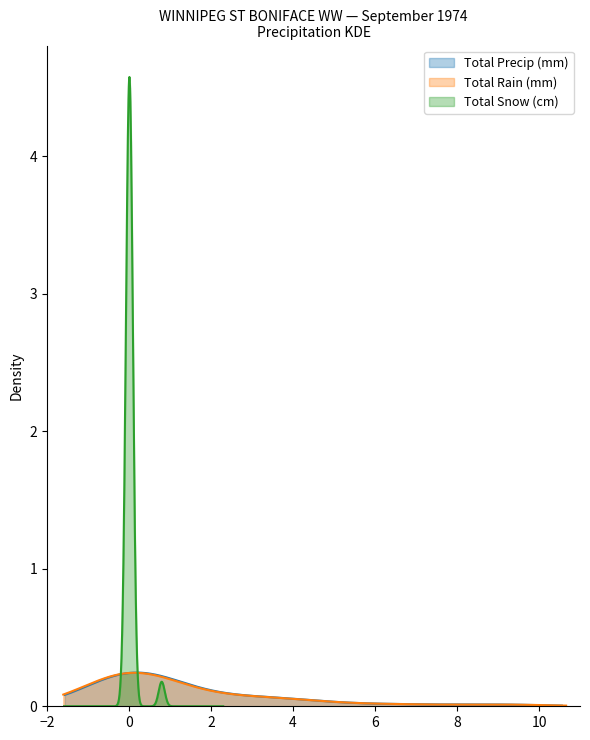

Which series has the largest total across all categories?

Total Precip (mm)